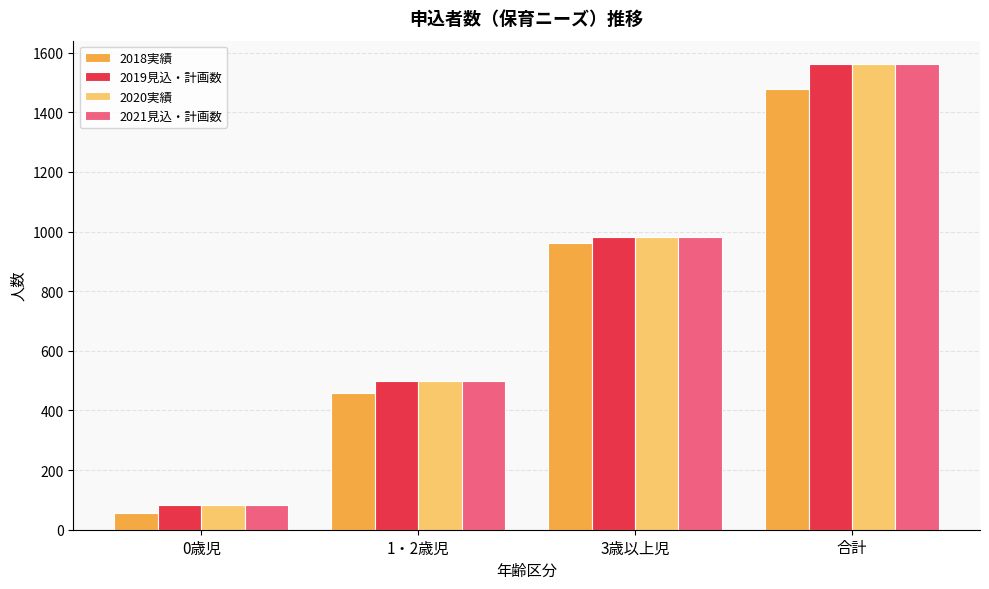

Rank the categories by 2018実績 value from lowest to highest.

0歳児, 1・2歳児, 3歳以上児, 合計